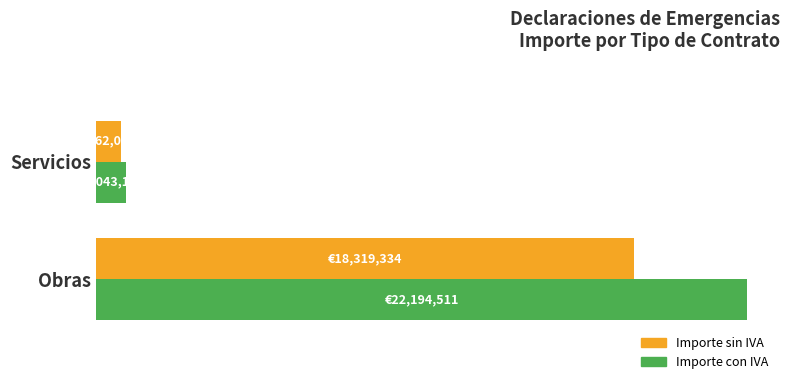

What is the value of the Importe sin IVA bar at the 2nd from the left?

862086.7